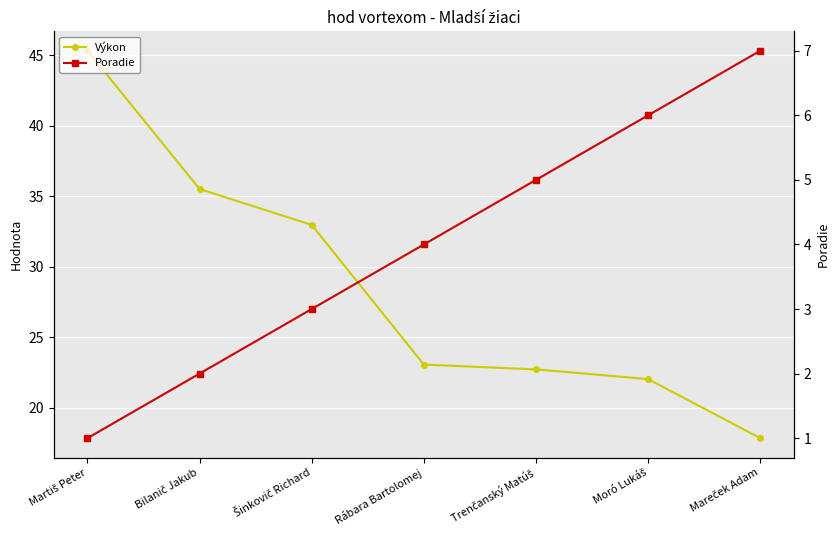

Read the Poradie value at Moró Lukáš.

6.0